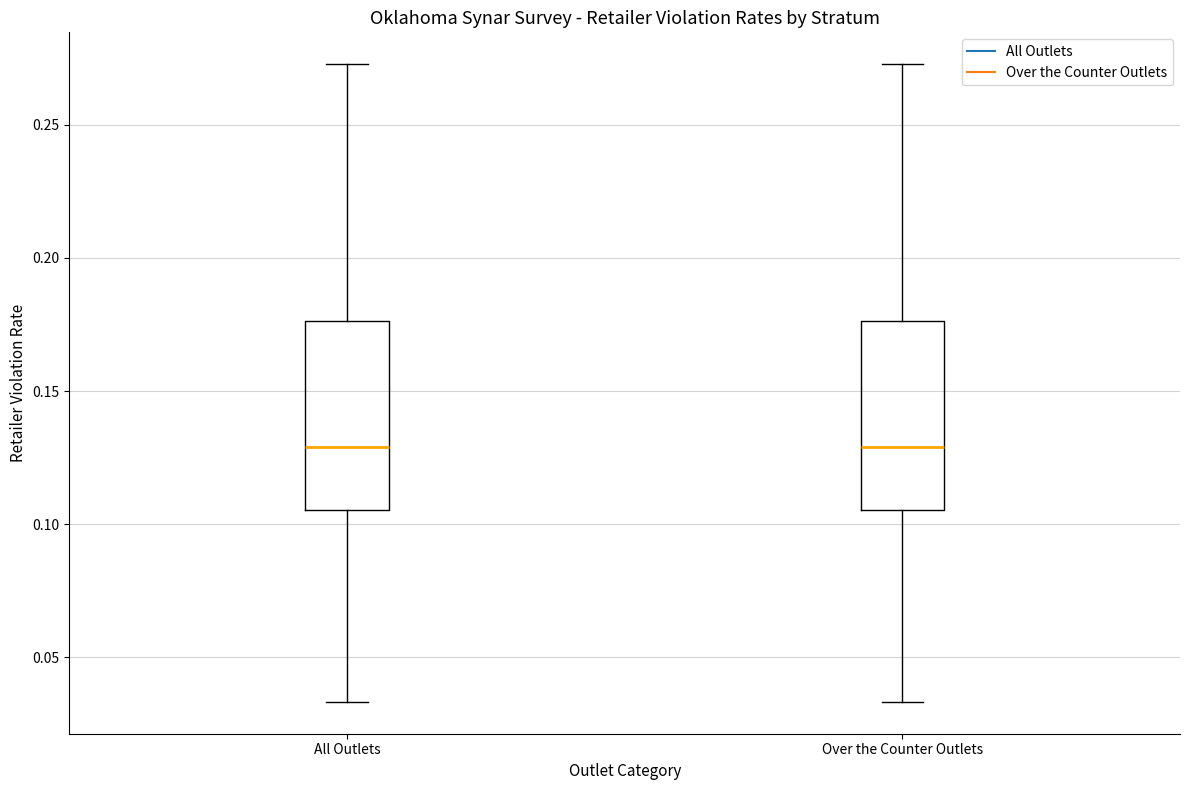

Reading left to right, transcribe this box plot: for each box, give where its median line is, the range the box spans, and where its two whiskers end, as read against the y-axis. The values are not printed on the chart, so give them approximately, as read against the axis.

All Outlets: median 0.130, box 0.105 to 0.175, whiskers 0.035 to 0.275
Over the Counter Outlets: median 0.130, box 0.105 to 0.175, whiskers 0.035 to 0.275